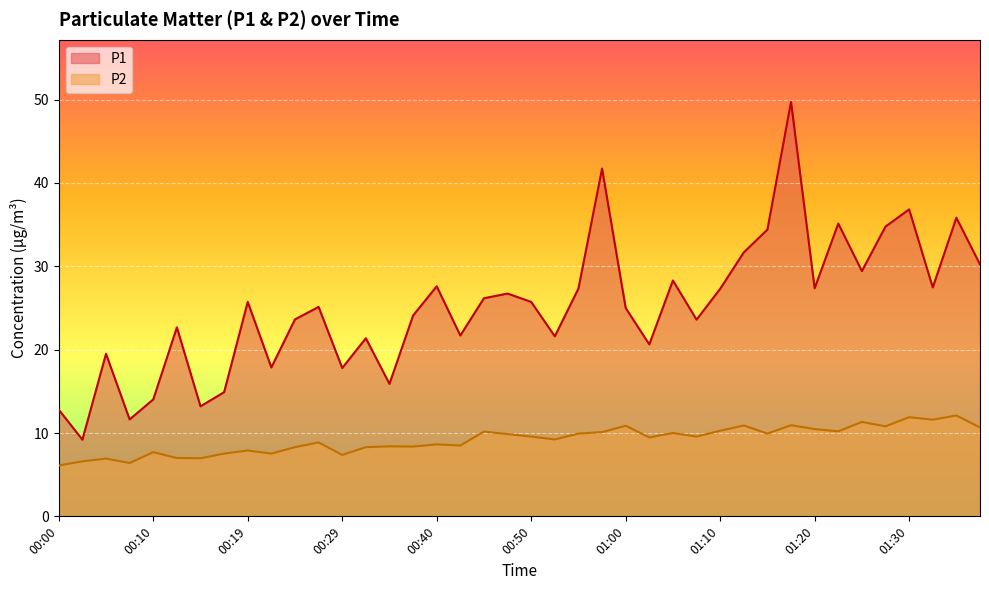

What is the average value of the P1 series?

25.1